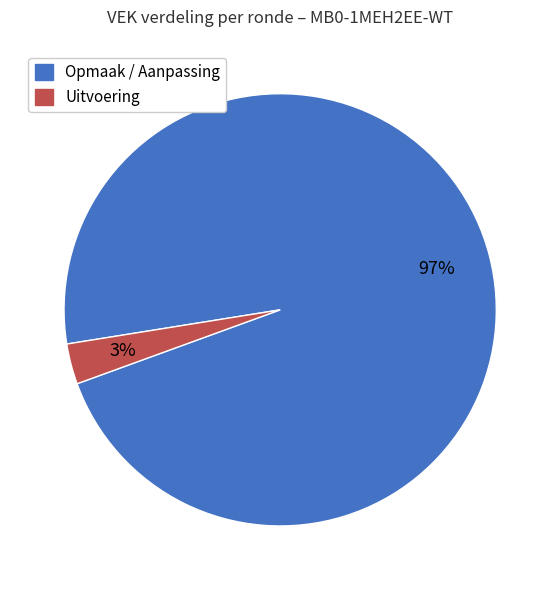

To the nearest percent, what is the average slice percentage?

50%